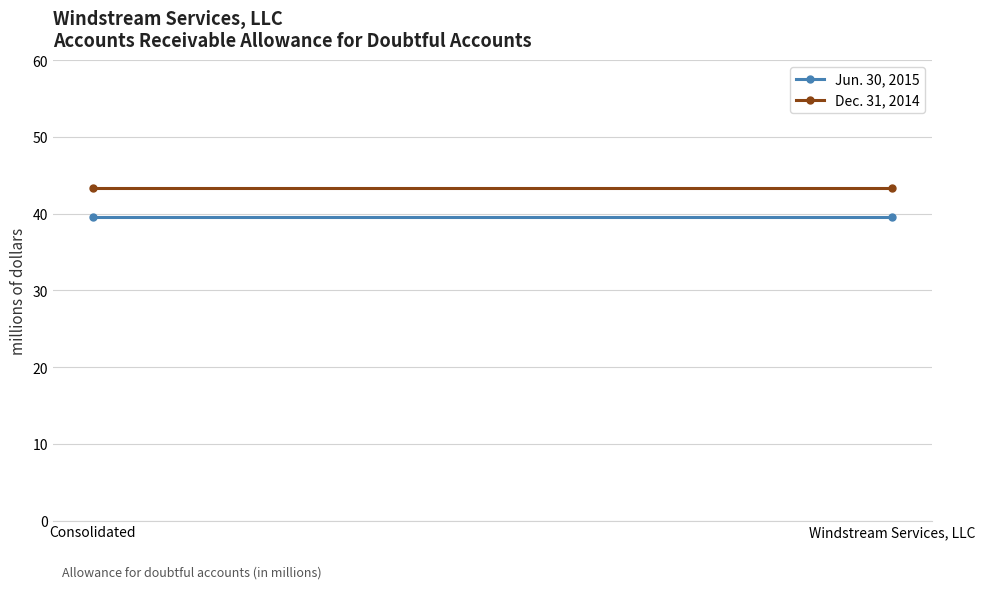

What is the value of the Jun. 30, 2015 point at the 1st from the left?

39.6